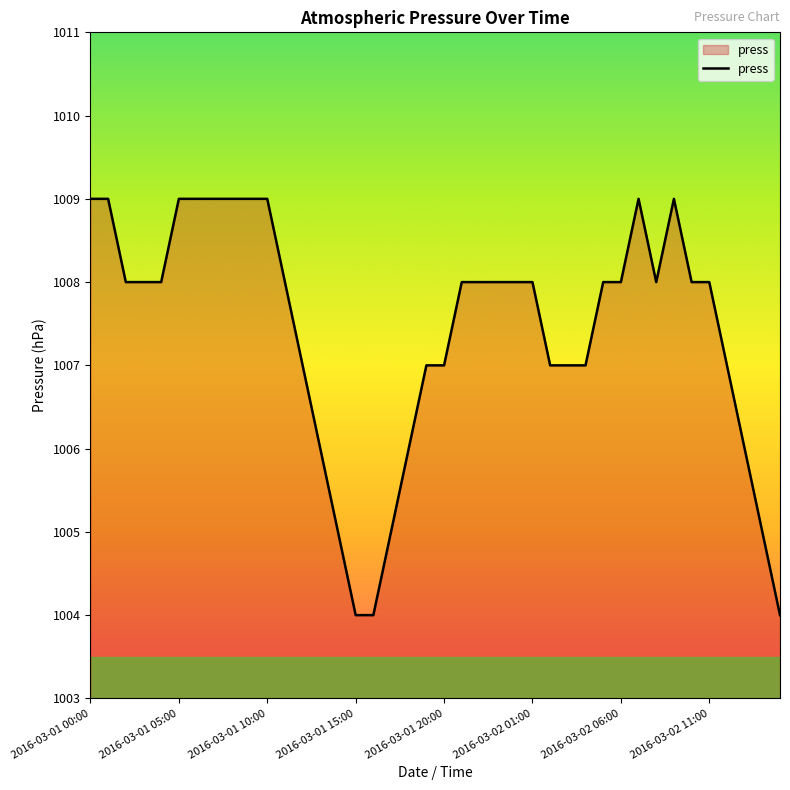

How many lines are shown in the chart?

1